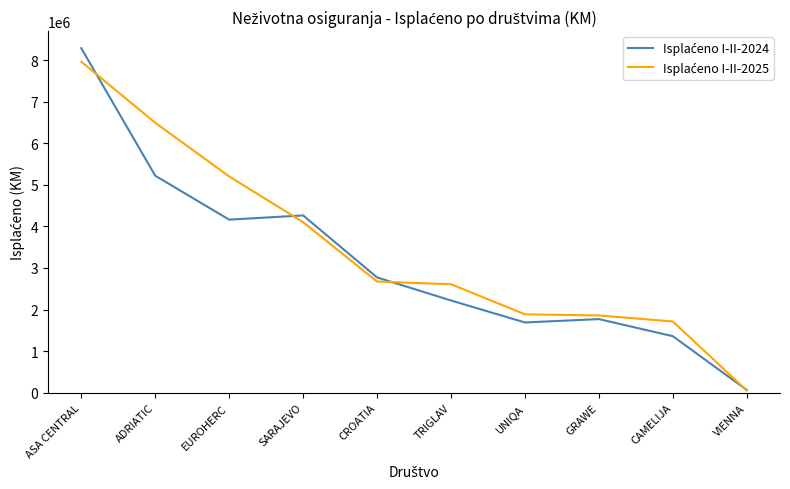

Which label corresponds to the smallest value in the chart?

VIENNA